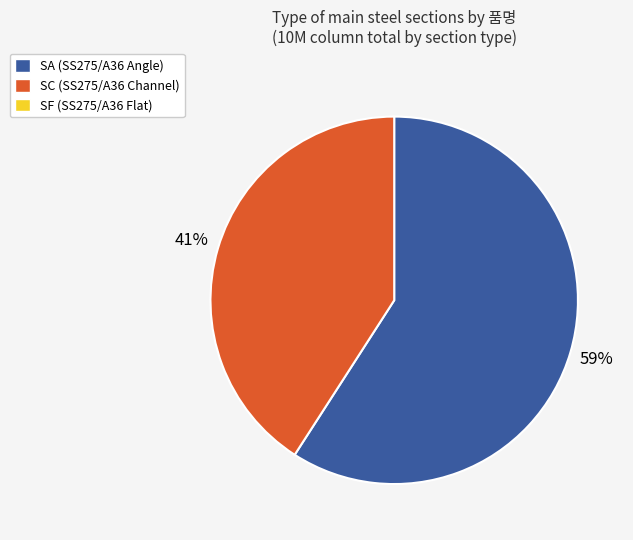

To the nearest percent, what is the average slice percentage?

50%